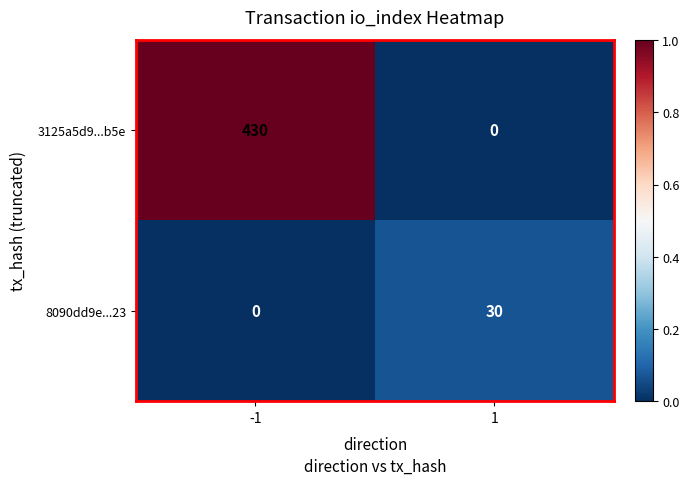

How many data points in 8090dd9e...23 are less than 30?

1